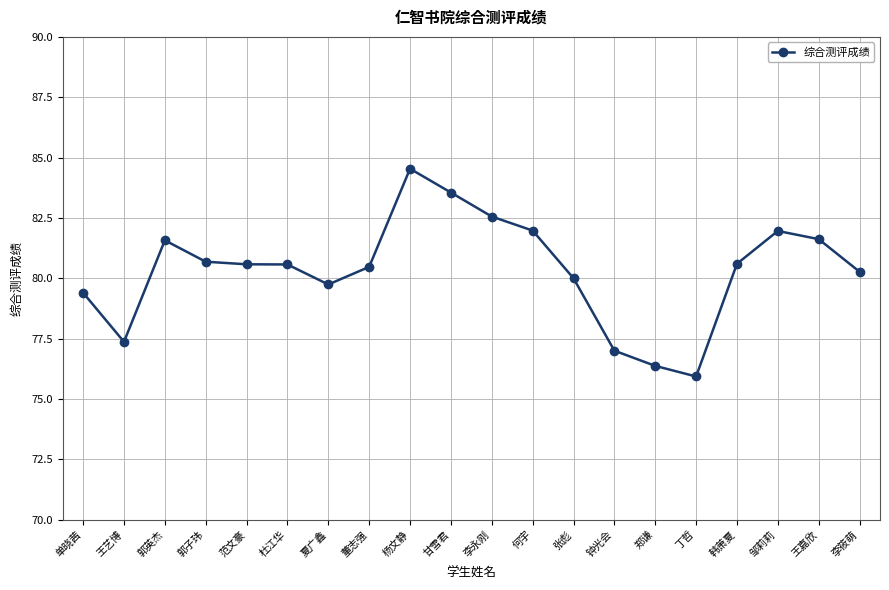

True or false: the data shows 133.9 at 范文豪.

False